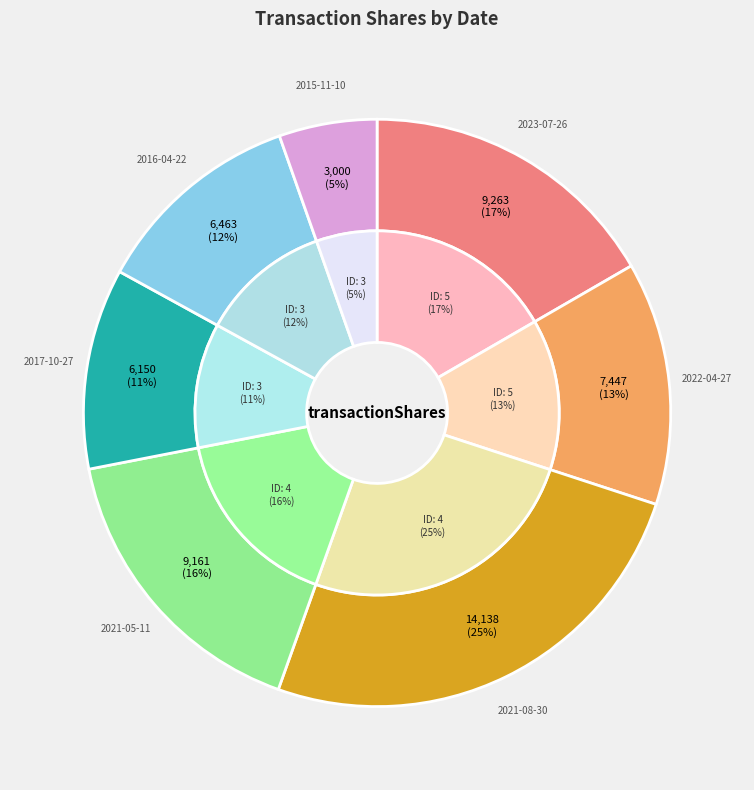

How many slices are in this pie chart?

7